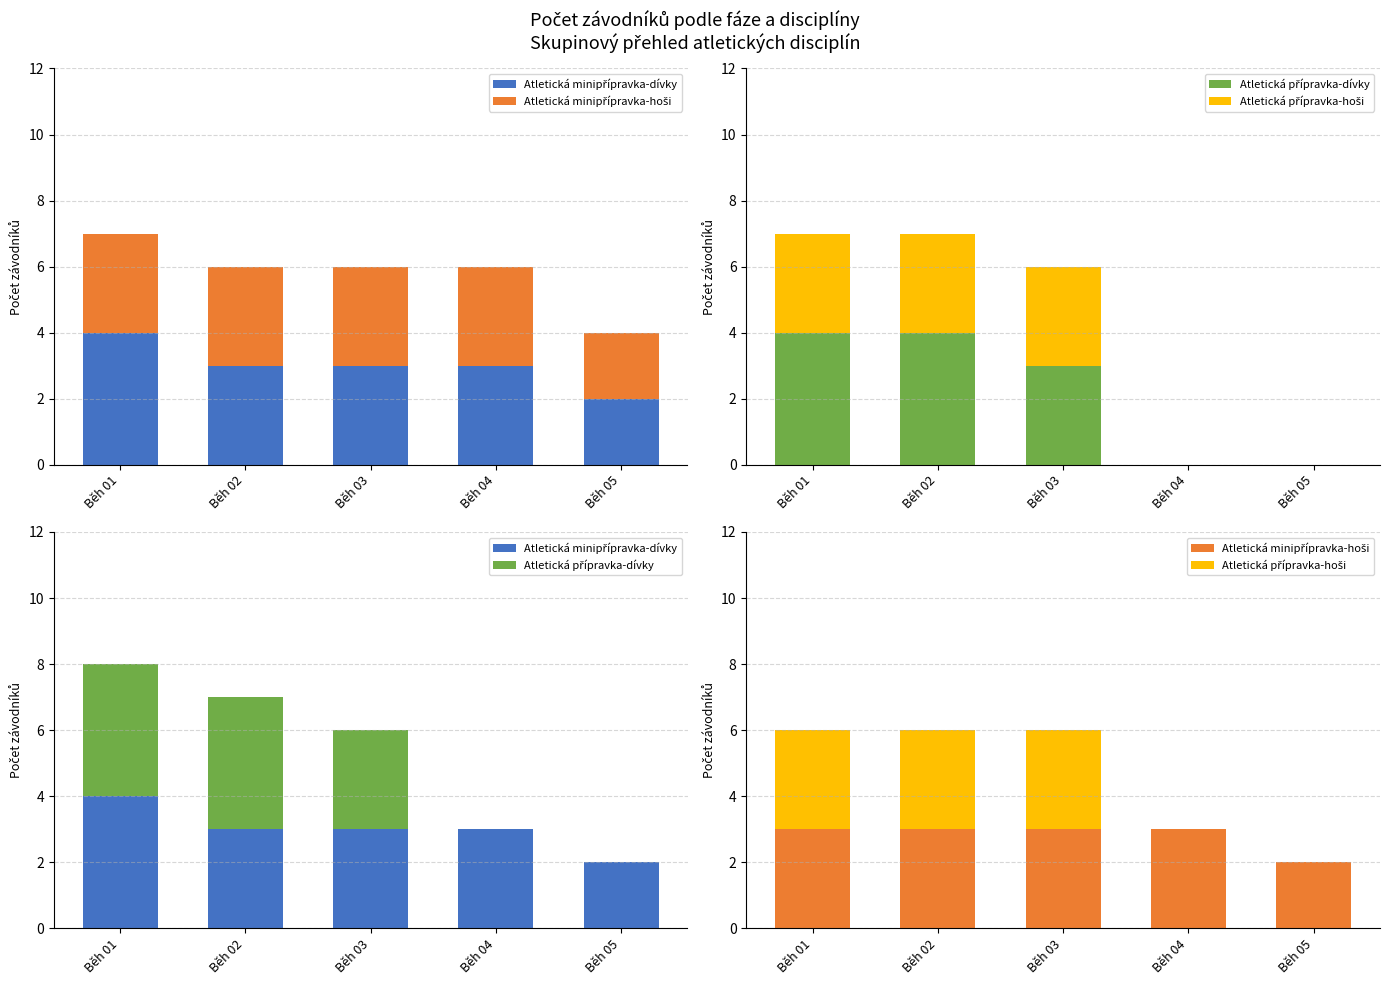

What are all the series names shown in the legend?

Atletická minipřípravka-dívky, Atletická minipřípravka-hoši, Atletická přípravka-dívky, Atletická přípravka-hoši